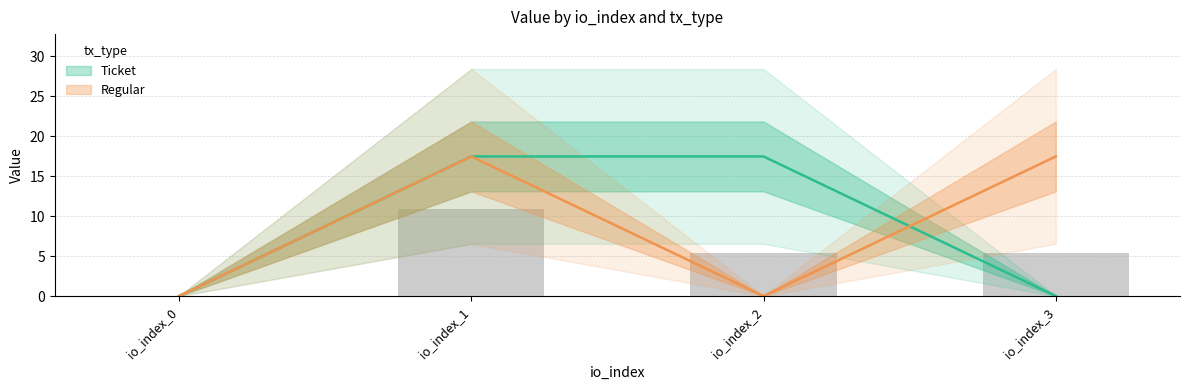

Between io_index_3 and io_index_1, which is larger?

io_index_1